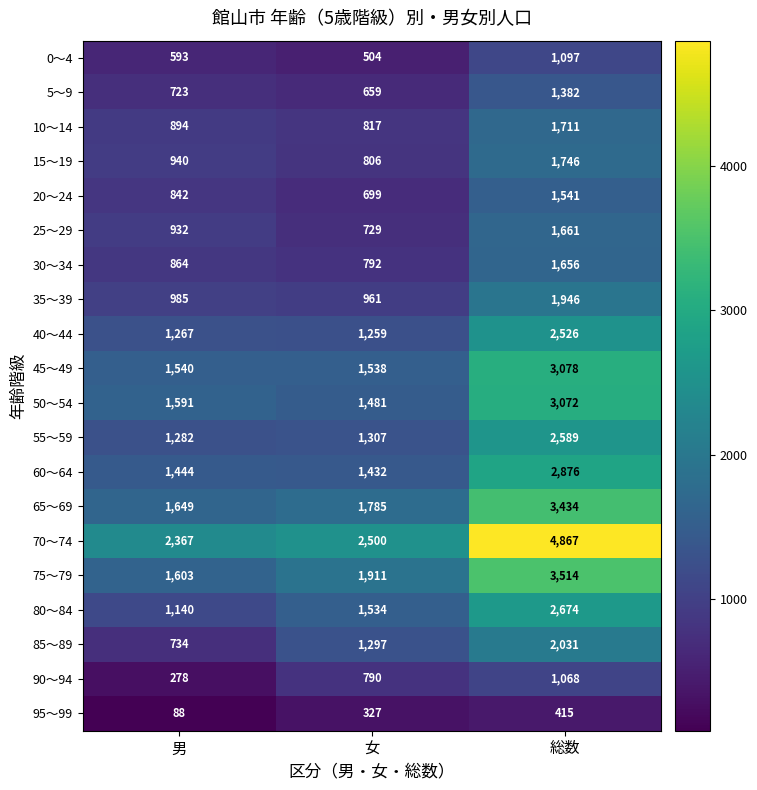

What is the sum of the 35～39 values at 男 and 女?

1946